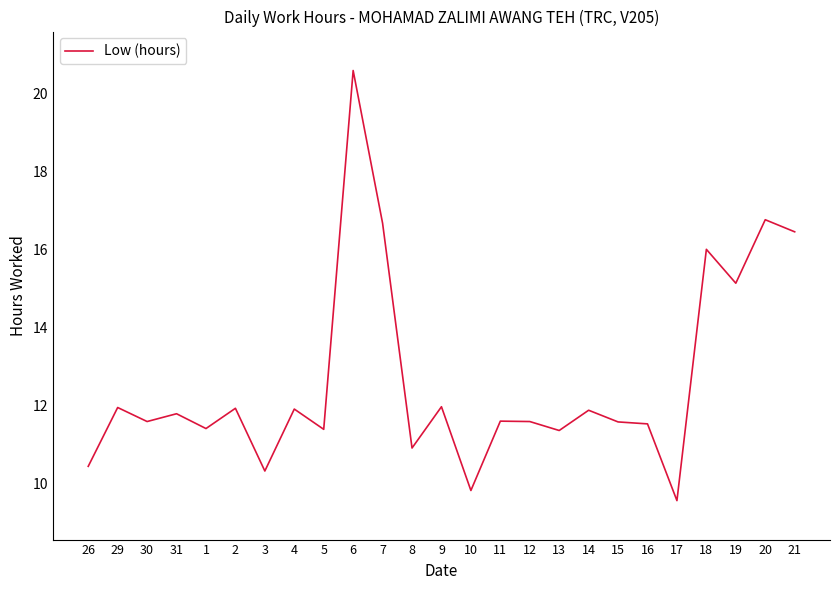

What is the change in value from 1 to 6?

+9.2